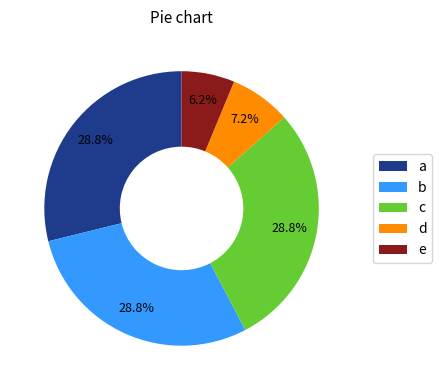

Between d and a, which is larger?

a